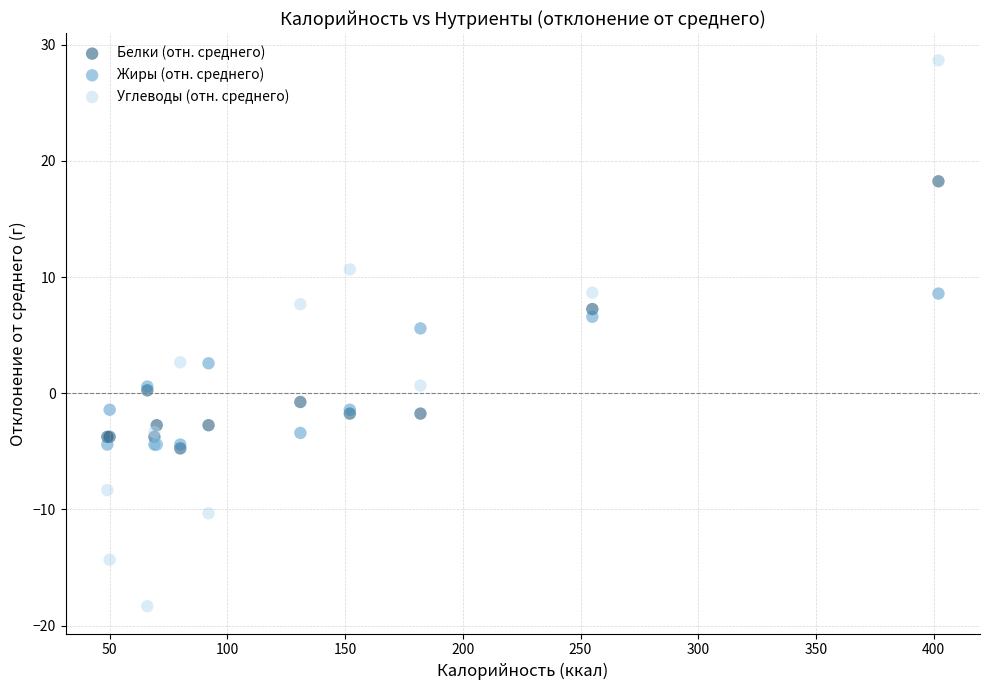

Which series has the largest Y range (max minus min)?

Углеводы (отн. среднего)